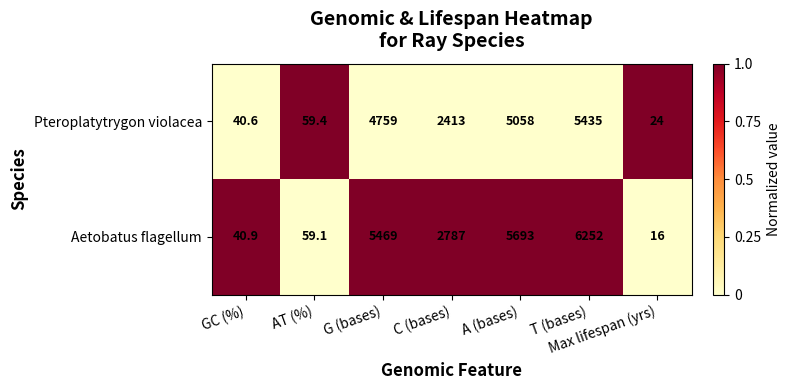

List the series in order of their peak value, lowest first.

Pteroplatytrygon violacea, Aetobatus flagellum